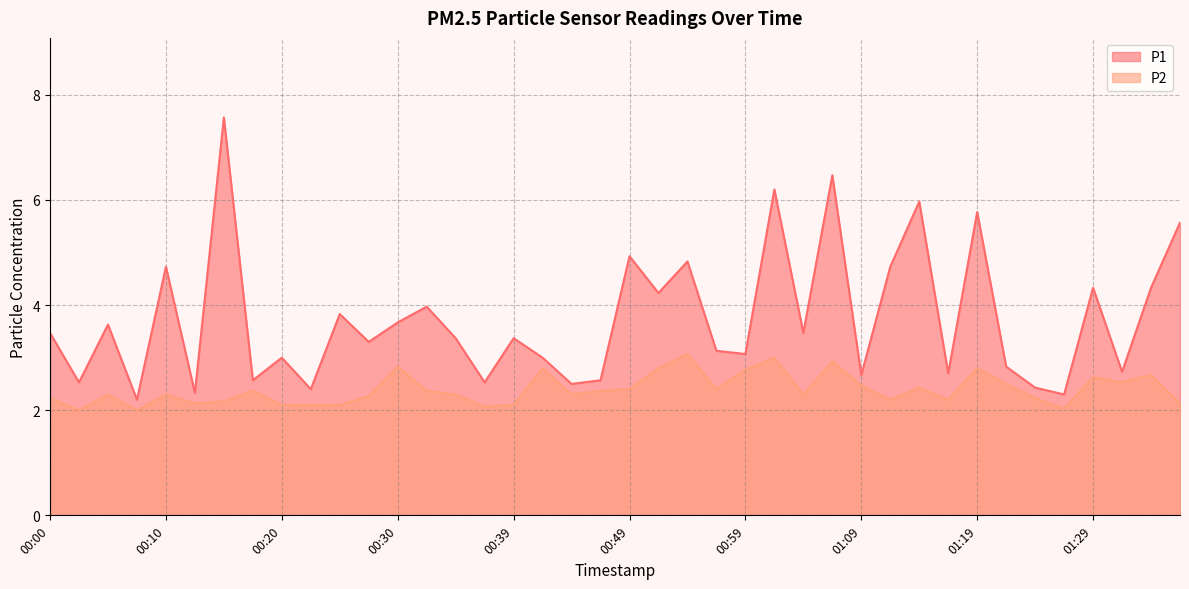

Is it true that P2 equals 1.3 at 00:03?

False